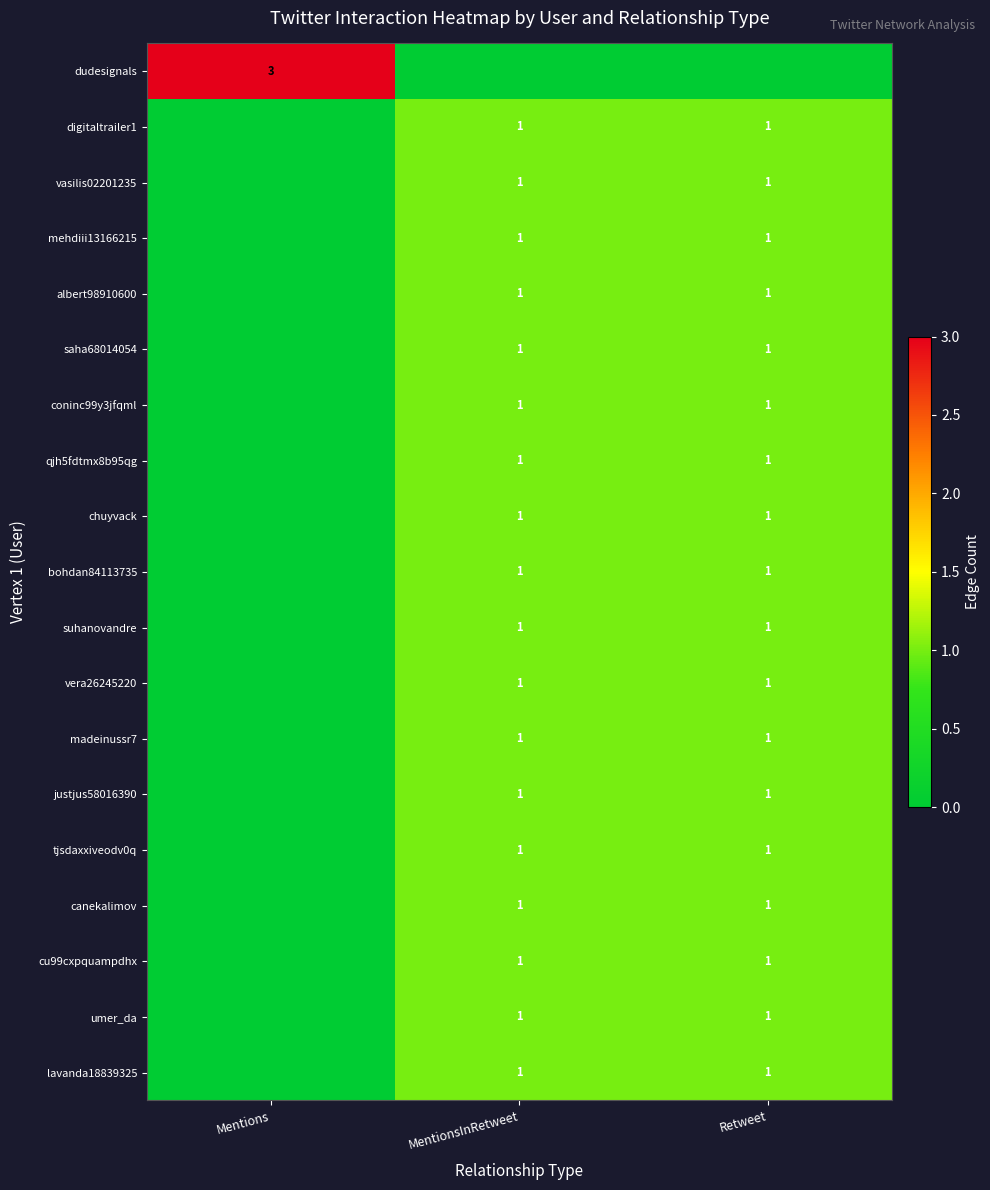

The justjus58016390 series shows 1 at Retweet. True or false?

True